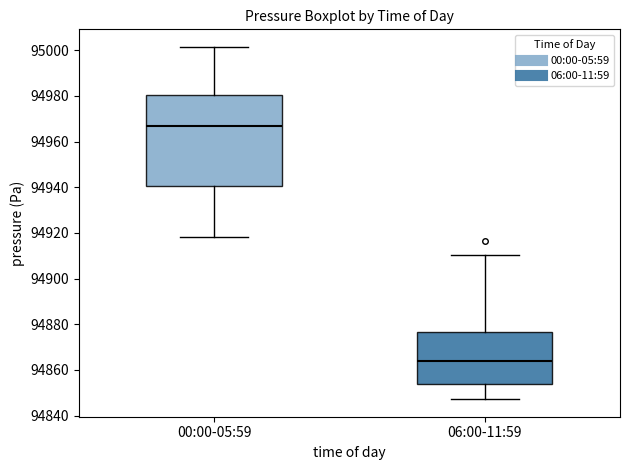

Where is the lower edge of the box for 06:00-11:59 on the y-axis? The values are not printed on the chart, so give them approximately, as read against the axis.

94854